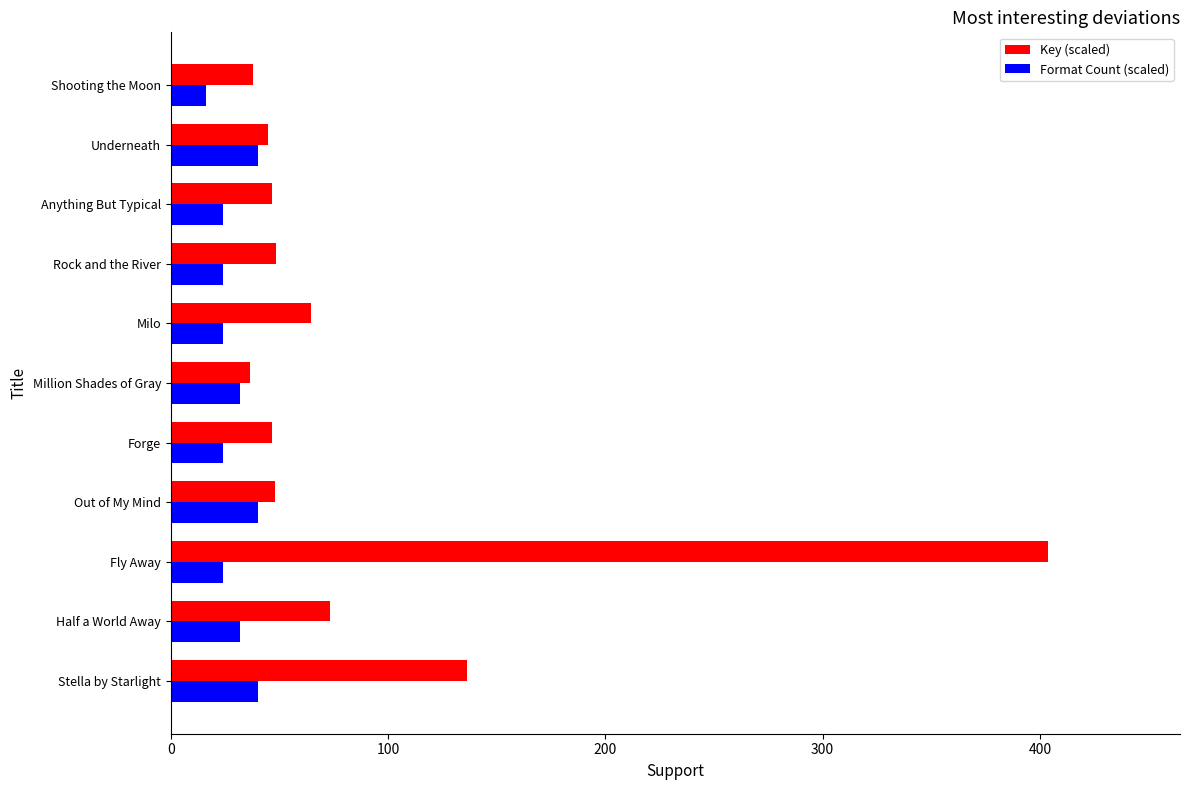

Which series has the widest spread of values?

Key (scaled)